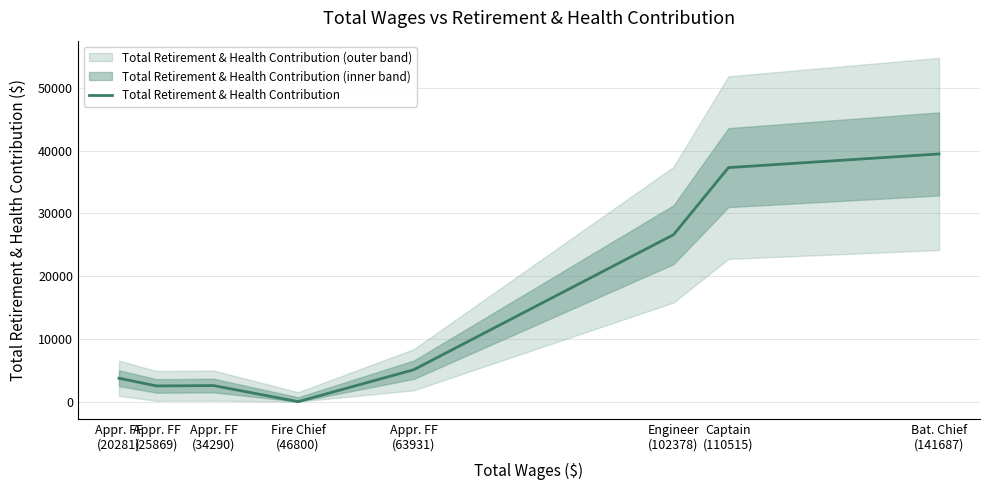

Reading right to left, extract all data points from this chart.

Bat. Chief
(141687)=39455	Captain
(110515)=37279	Engineer
(102378)=26588	Appr. FF
(63931)=5084	Fire Chief
(46800)=0	Appr. FF
(34290)=2557	Appr. FF
(25869)=2497	Appr. FF
(20281)=3726